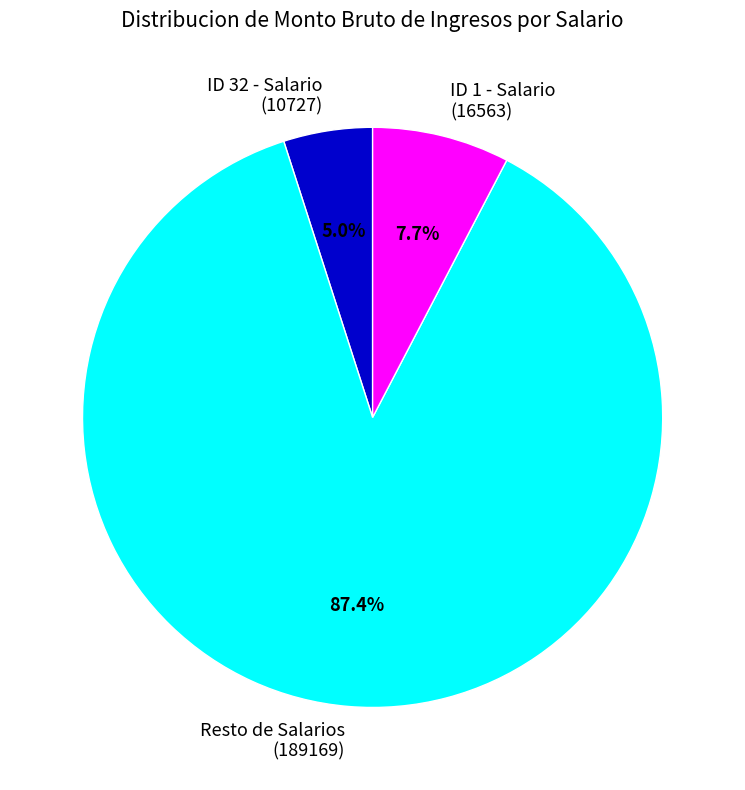

Which category accounts for the majority?

Resto de Salarios (189169)